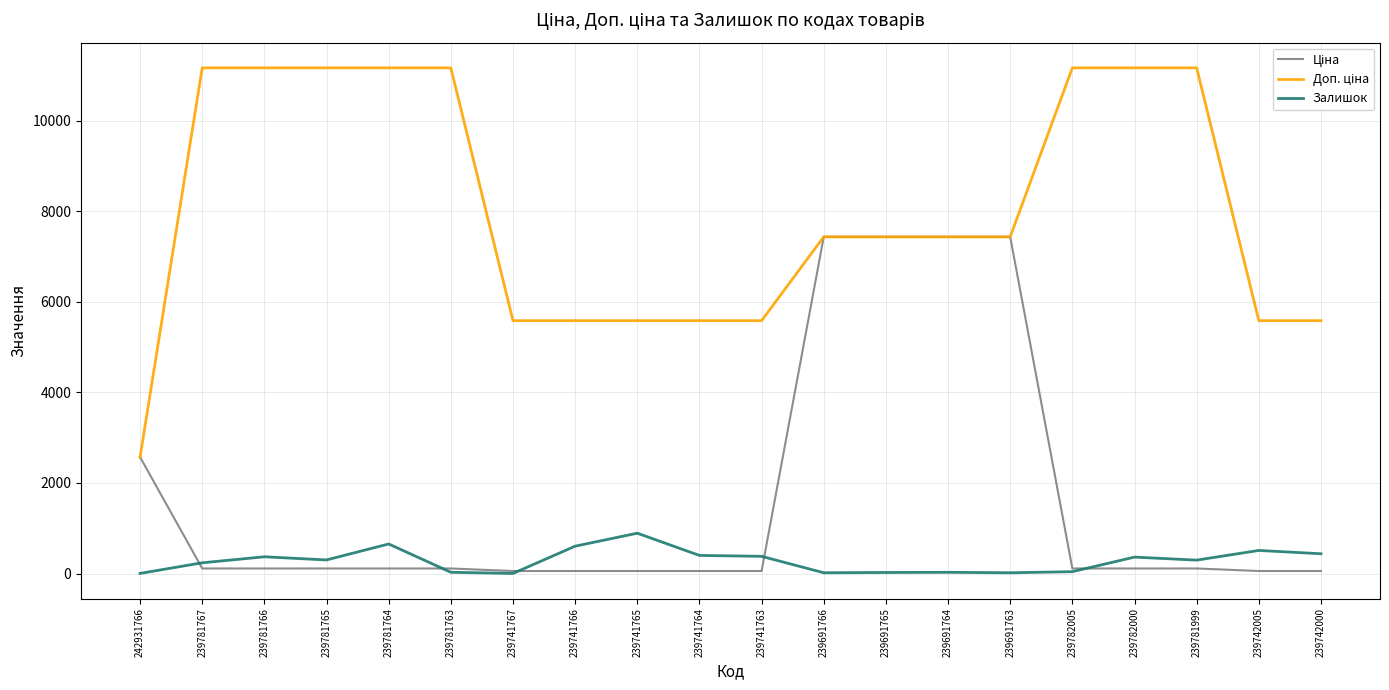

True or false: Залишок has a value of 400.0 at 239741764.

True